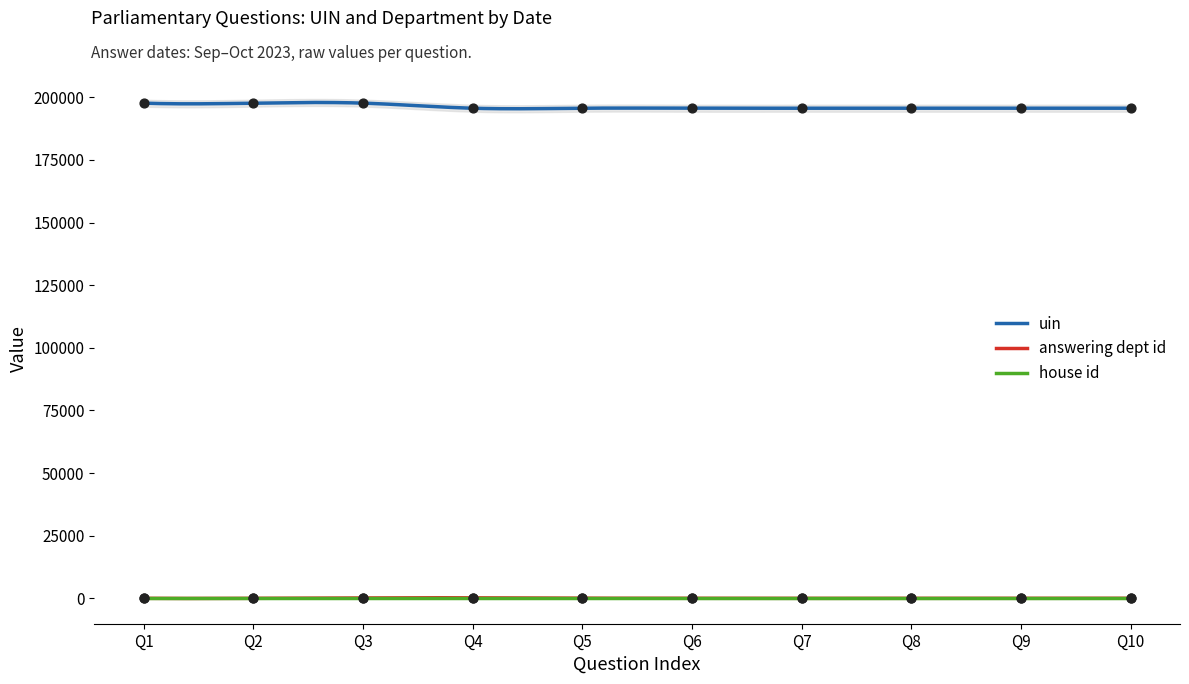

Which series has the largest total across all categories?

uin